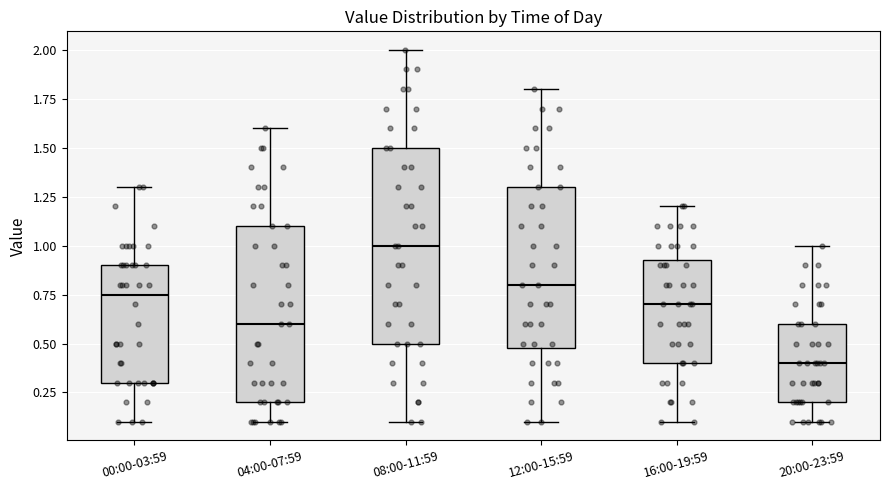

Reading left to right, transcribe this box plot: for each box, give where its median line is, the range the box spans, and where its two whiskers end, as read against the y-axis. The values are not printed on the chart, so give them approximately, as read against the axis.

00:00-03:59: median 0.75, box 0.30 to 0.90, whiskers 0.10 to 1.30
04:00-07:59: median 0.60, box 0.20 to 1.10, whiskers 0.10 to 1.60
08:00-11:59: median 1.00, box 0.50 to 1.50, whiskers 0.10 to 2.00
12:00-15:59: median 0.80, box 0.50 to 1.30, whiskers 0.10 to 1.80
16:00-19:59: median 0.70, box 0.40 to 0.95, whiskers 0.10 to 1.20
20:00-23:59: median 0.40, box 0.20 to 0.60, whiskers 0.10 to 1.00